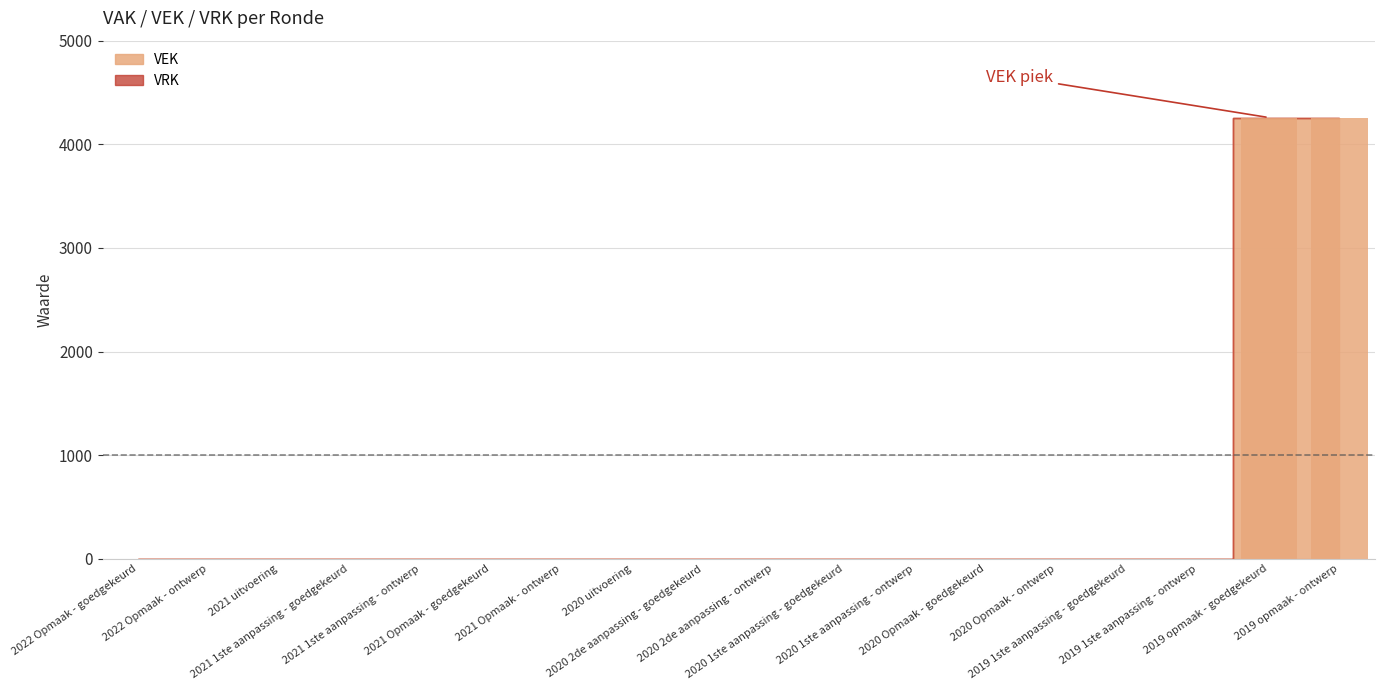

Is it true that the value at 2019 1ste aanpassing - goedgekeurd is 0?

True